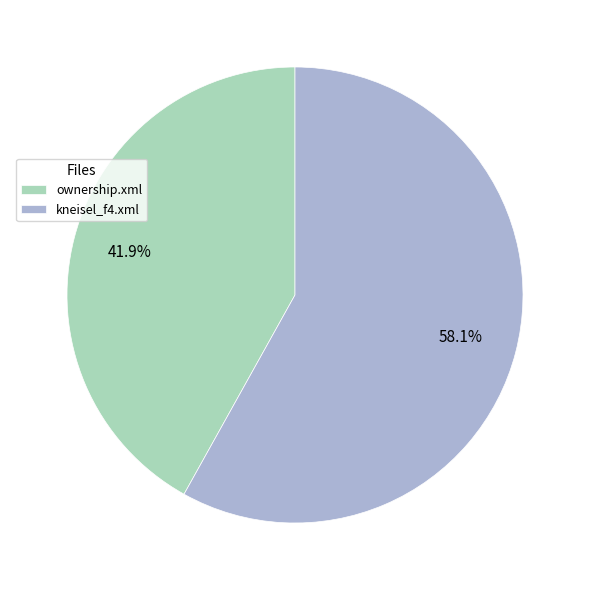

How many slices are in this pie chart?

2